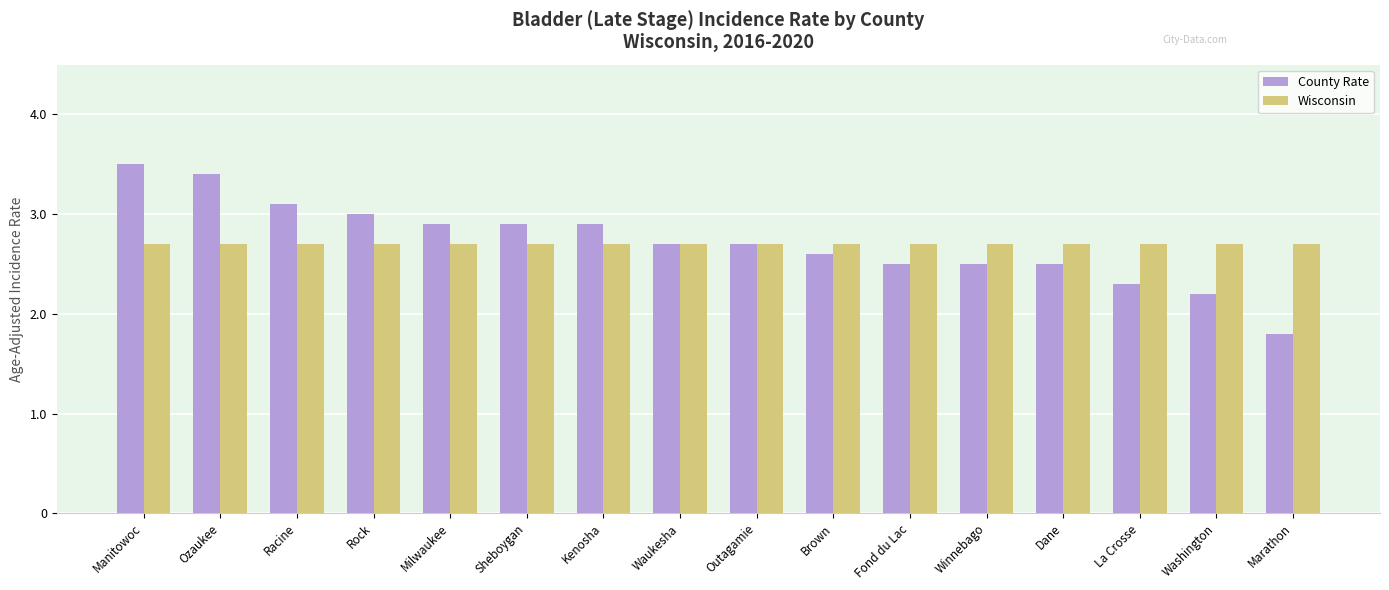

Which series has the widest spread of values?

County Rate